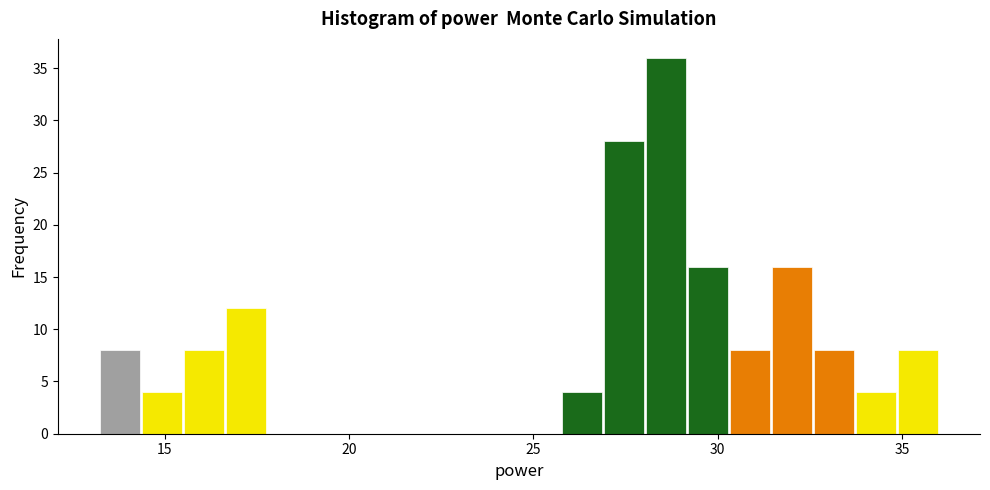

Read against the x-axis, roughly where is the centre of the tallest bar?

28.5